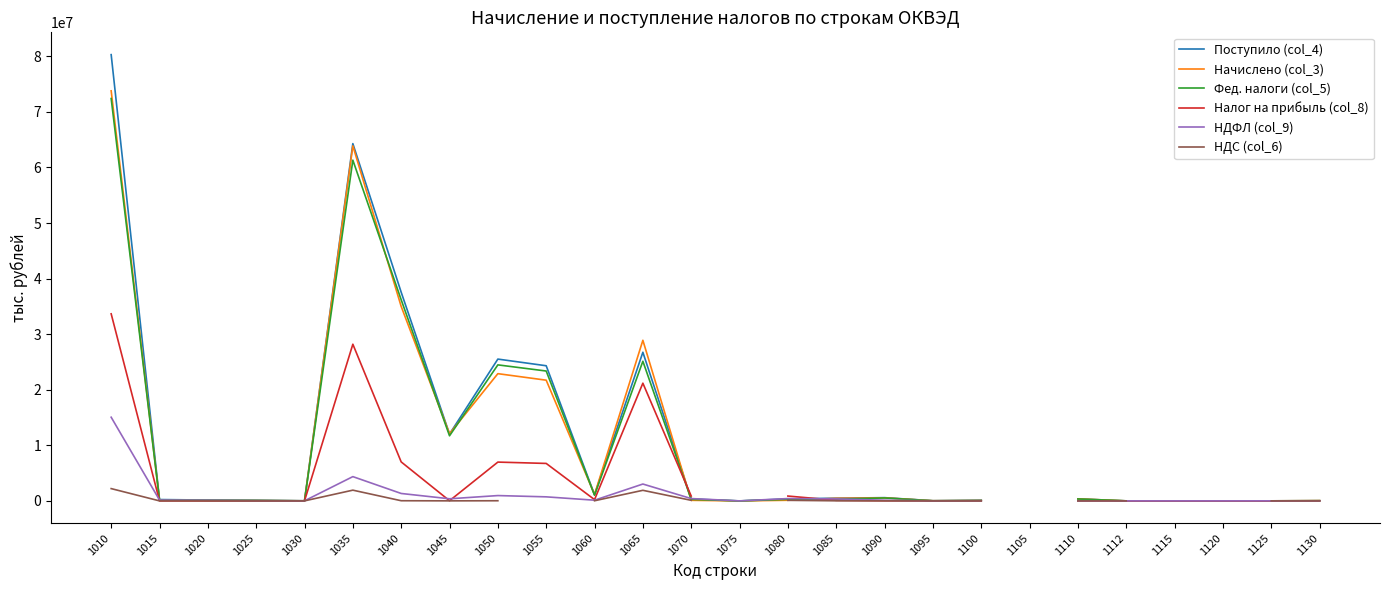

At which category does Фед. налоги (col_5) reach its first local peak?

1035